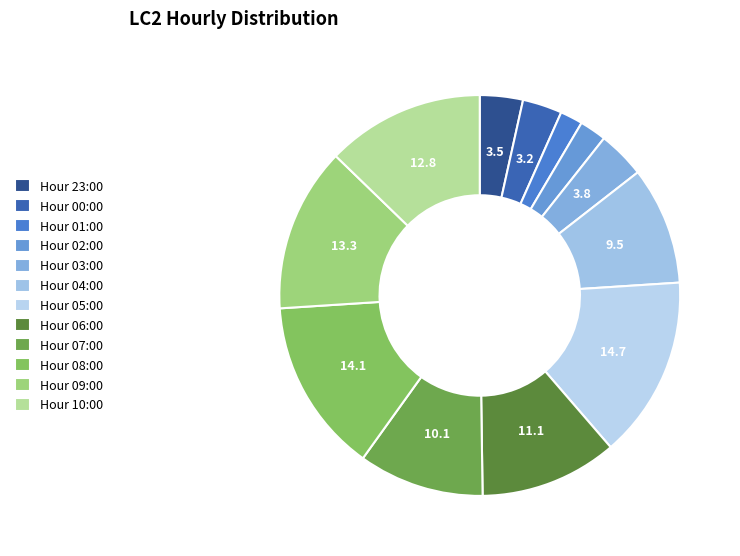

To the nearest percent, what is the average slice percentage?

8%